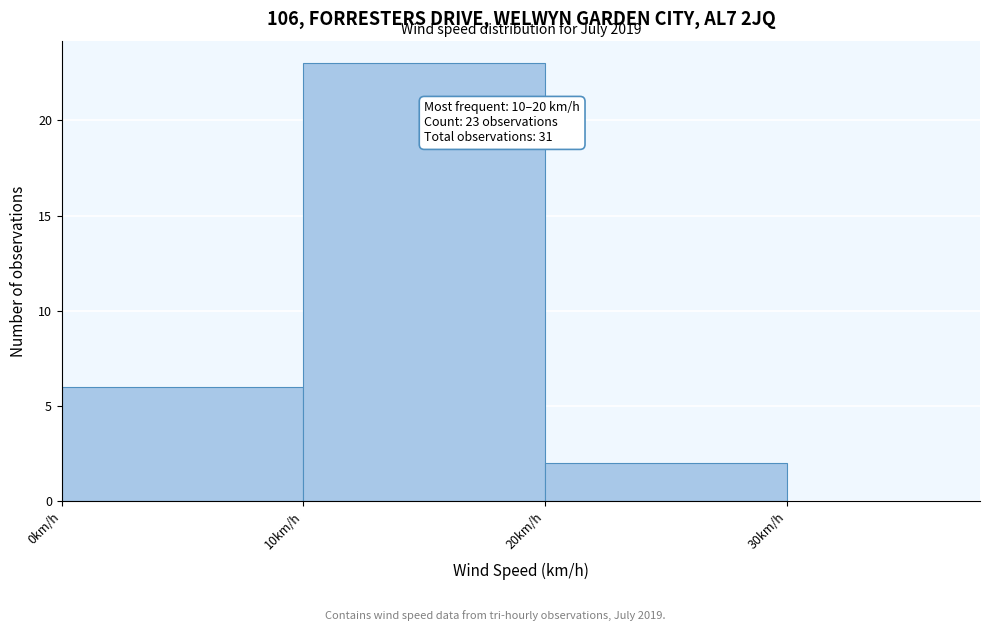

Over which range of the x-axis is the bar tallest?

10 to 20